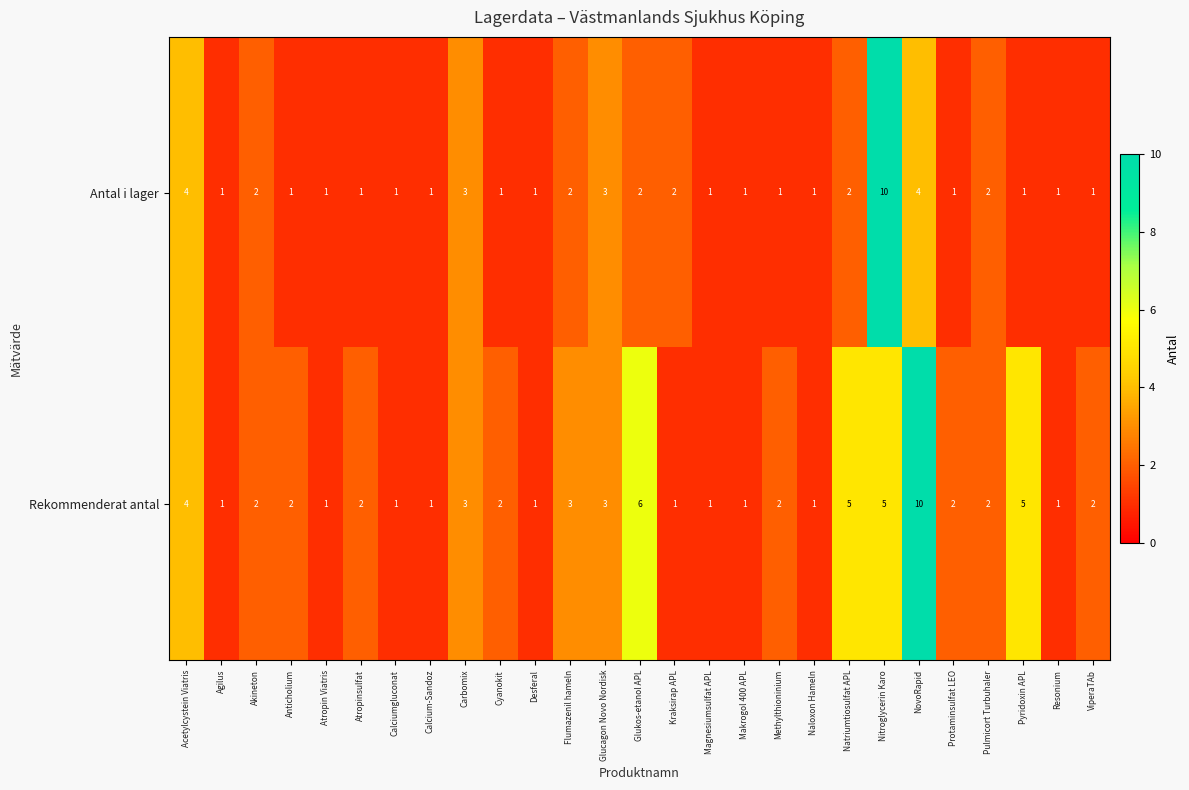

What is the approximate value of Antal i lager at NovoRapid?

4